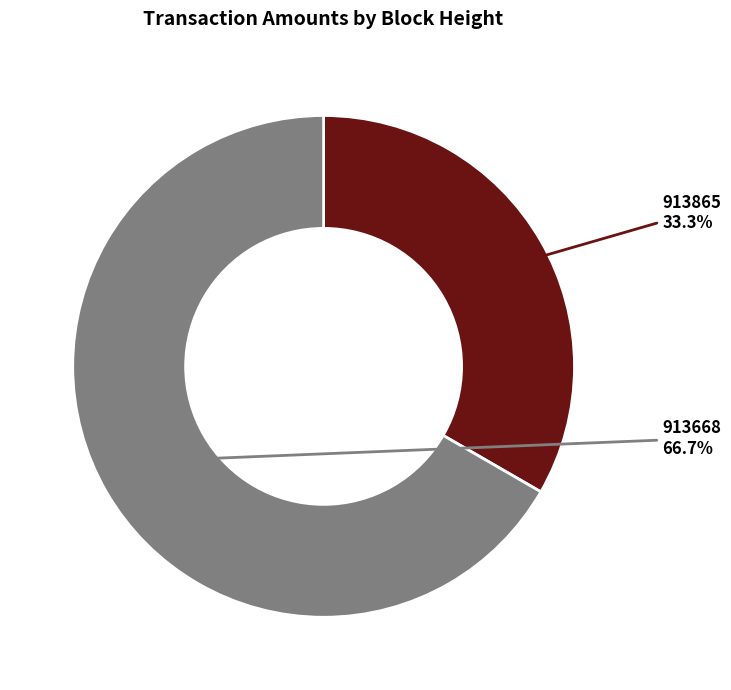

To the nearest percent, what is the difference between the 913668 and 913865 slice percentages?

33%